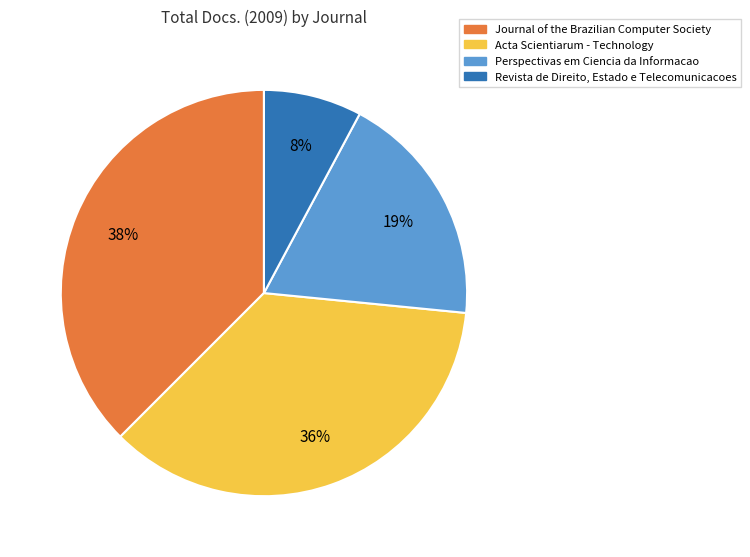

What percentage is the Perspectivas em Ciencia da Informacao slice, to the nearest percent?

19%